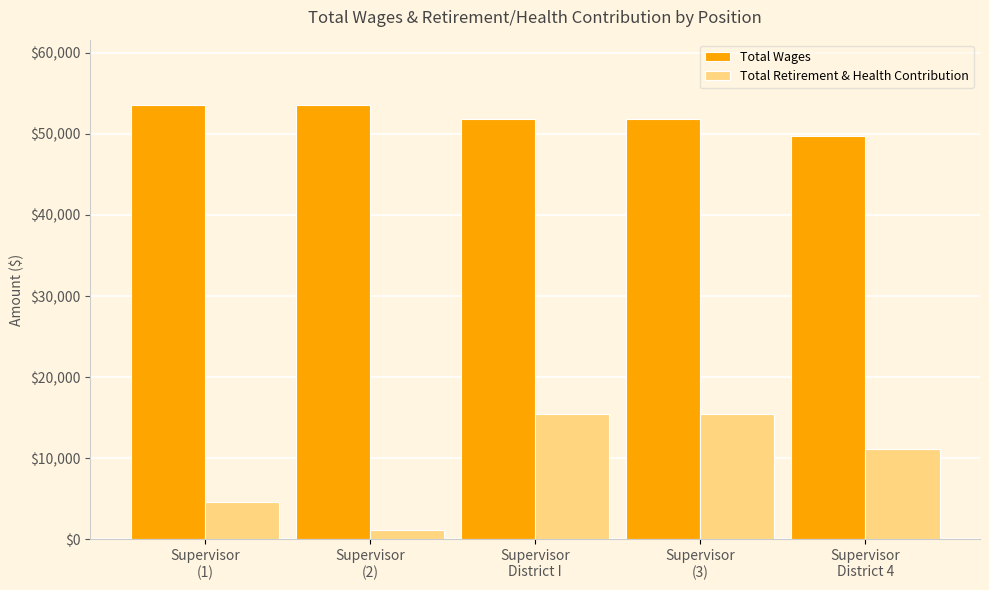

What is the difference between the second highest and second lowest values in the Total Wages series?

1800.0